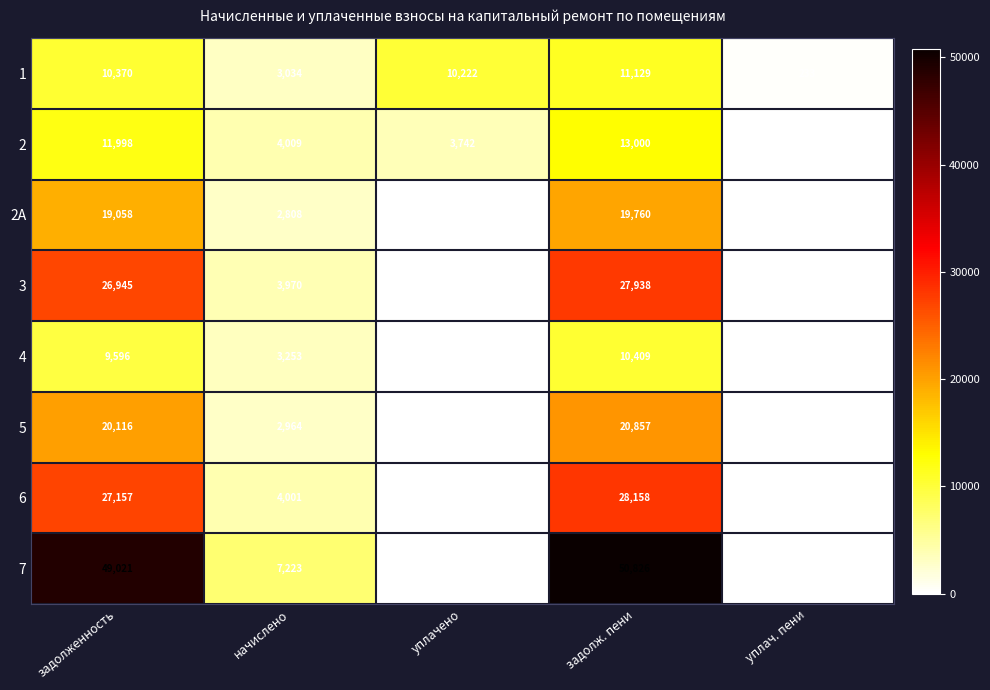

The 4 series shows 3592 at уплачено. True or false?

False